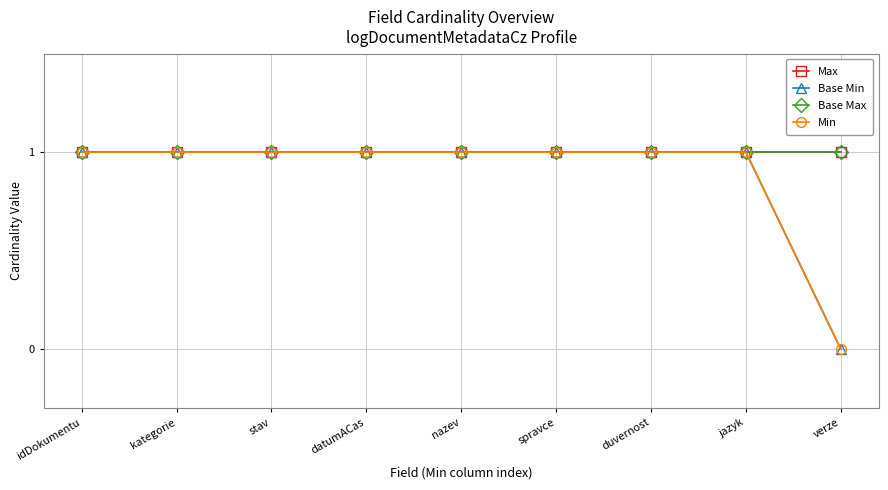

How many lines are shown in the chart?

4